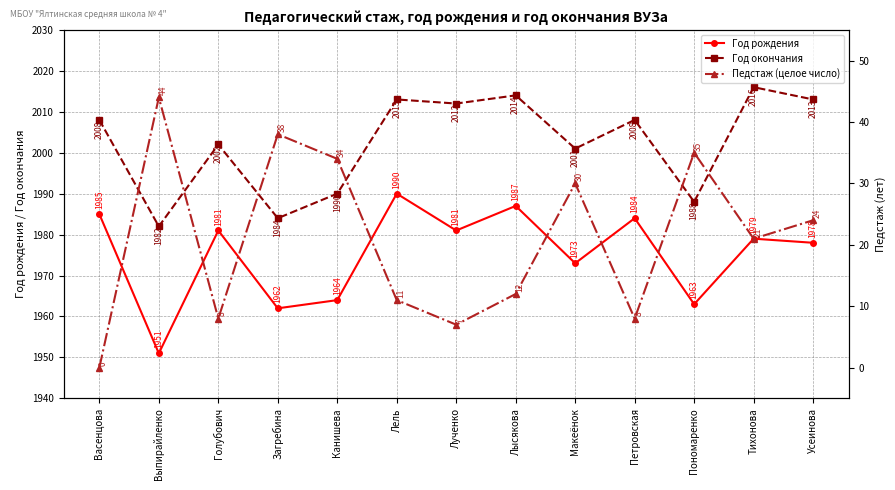

Is it true that Педстаж (целое число) equals 57 at Выпирайленко?

False